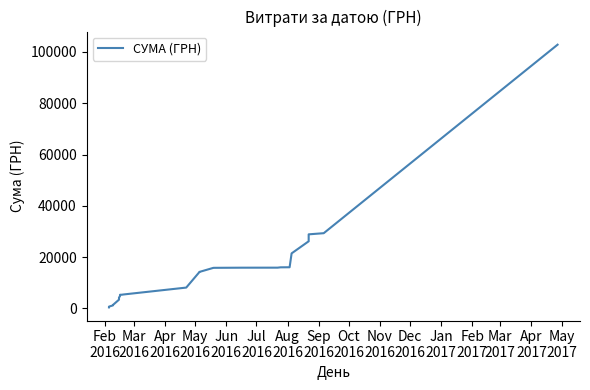

Reading right to left, what are all the values shown in this chart?

102814.0	29324.0	28877.1	26170.1	21458.2	16044.2	16017.3	15887.9	15881.5	15875.1	15823.6	15806.5	14210.5	14120.5	8120.5	5413.5	5346.5	5324.0	4777.7	4229.1	3409.1	1352.8	1181.5	689.0	489.5	422.5	400.0